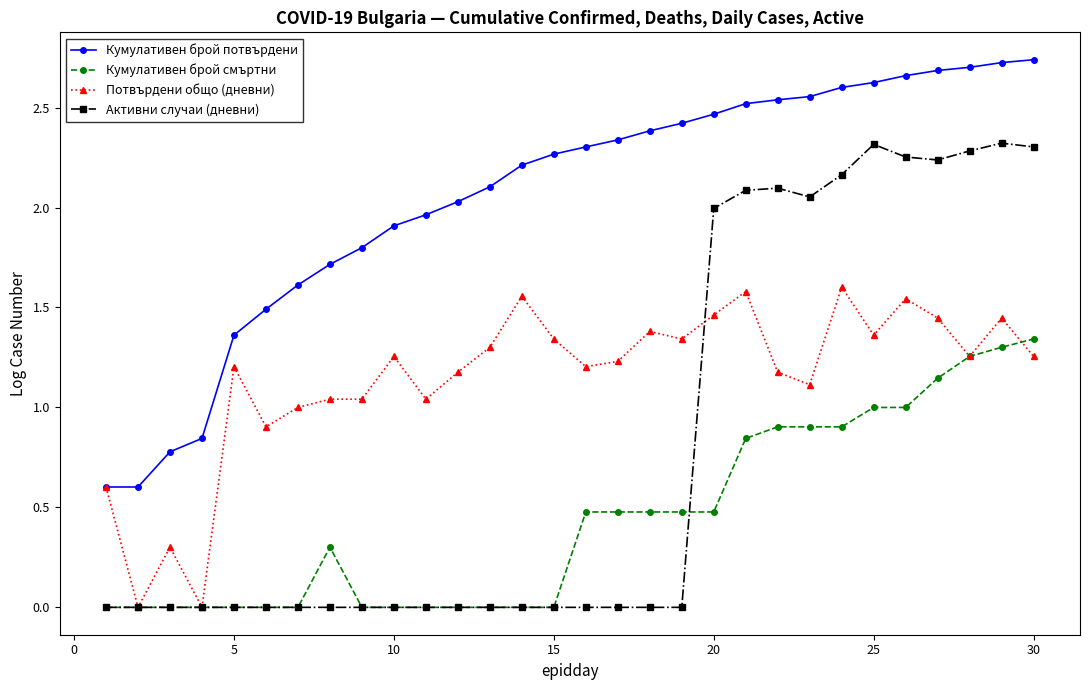

Which series has the largest total across all categories?

Кумулативен брой потвърдени